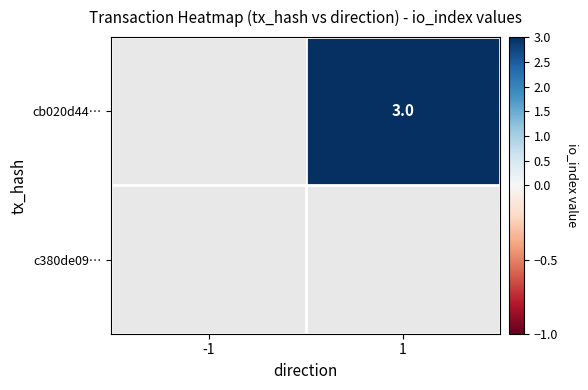

List the series in order of their overall mean, highest first.

cb020d44…, c380de09…